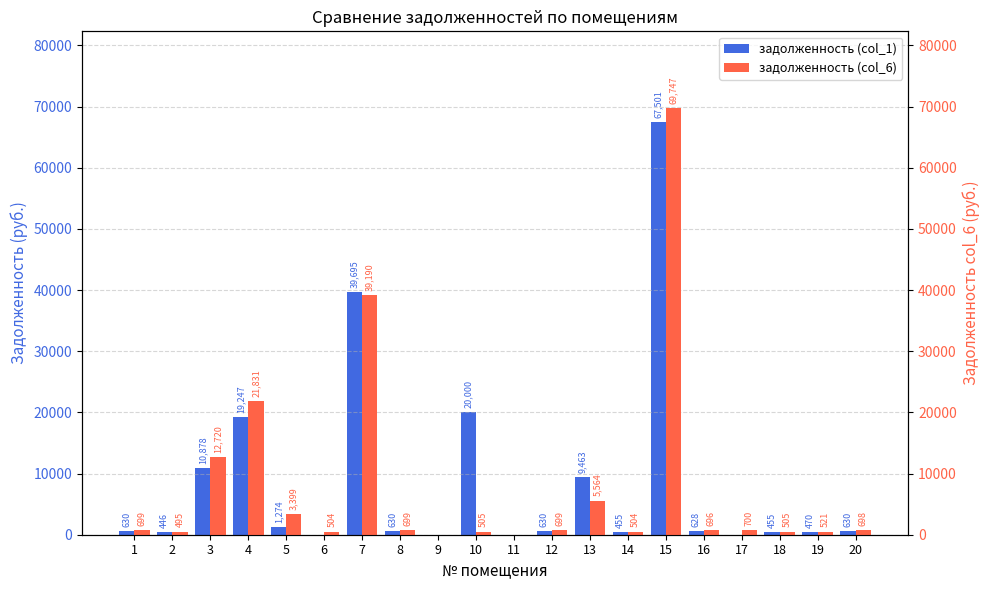

How many values in задолженность (col_6) are above zero?

18